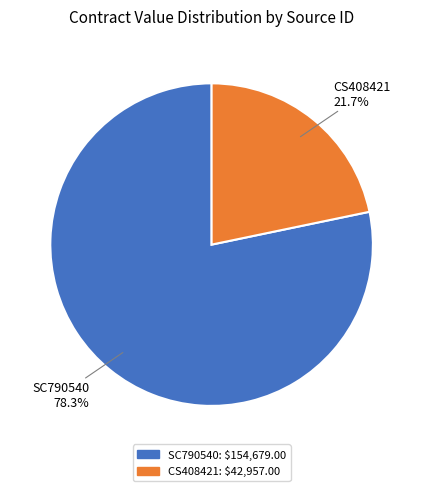

Rank the categories by value from lowest to highest.

CS408421, SC790540